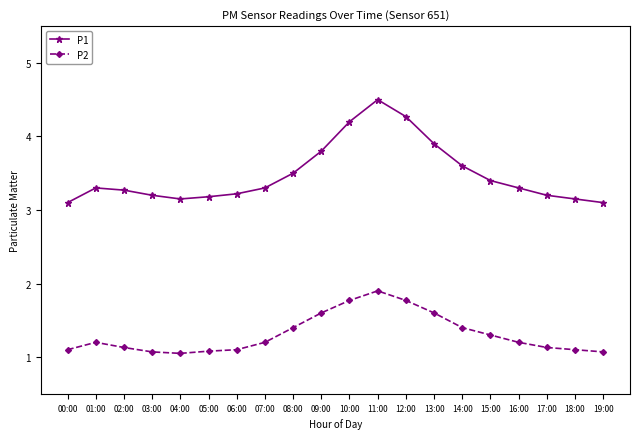

At which category is the sum across all series the highest?

11:00